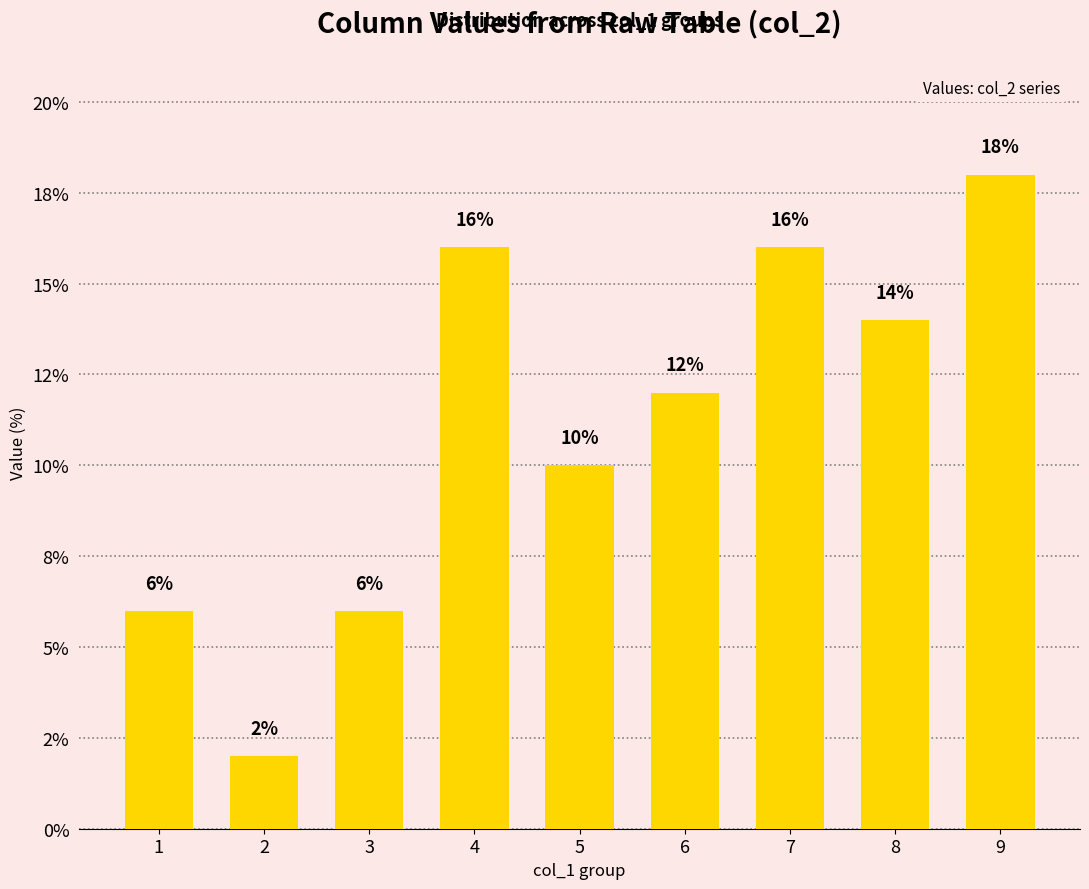

What is the difference between the second highest and minimum values?

14.0